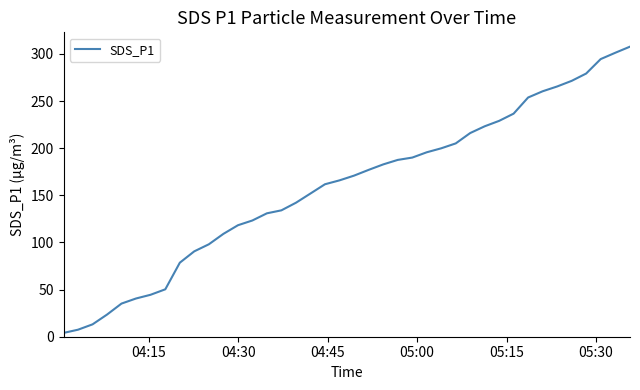

What is the maximum value shown in the chart?

307.8